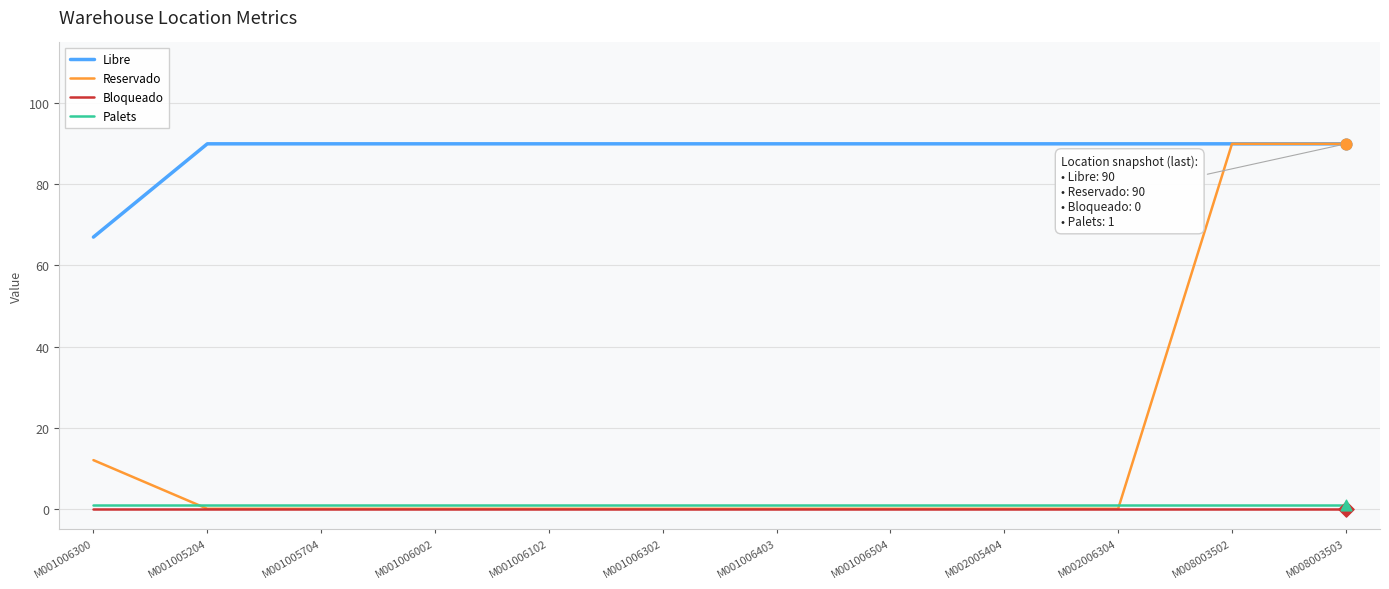

Which series changed the most between M001005204 and M008003503?

Reservado